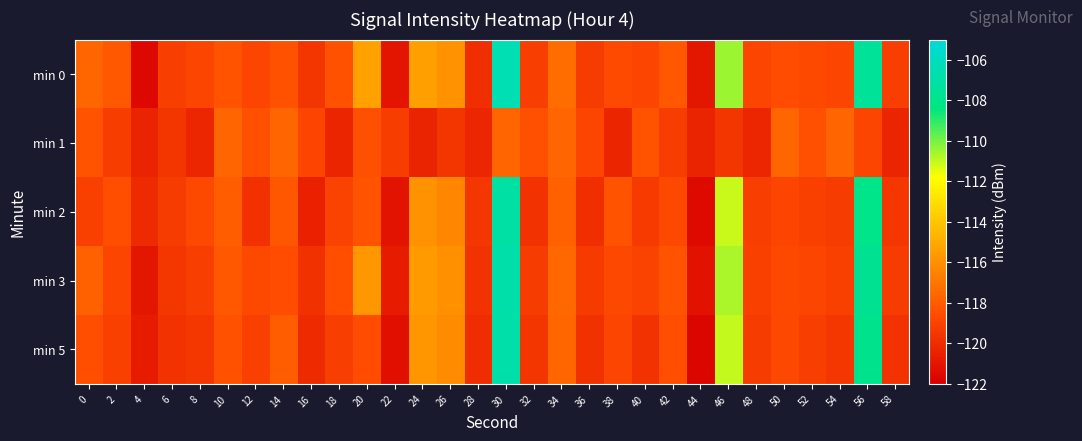

Count the number of categories in the chart.

30